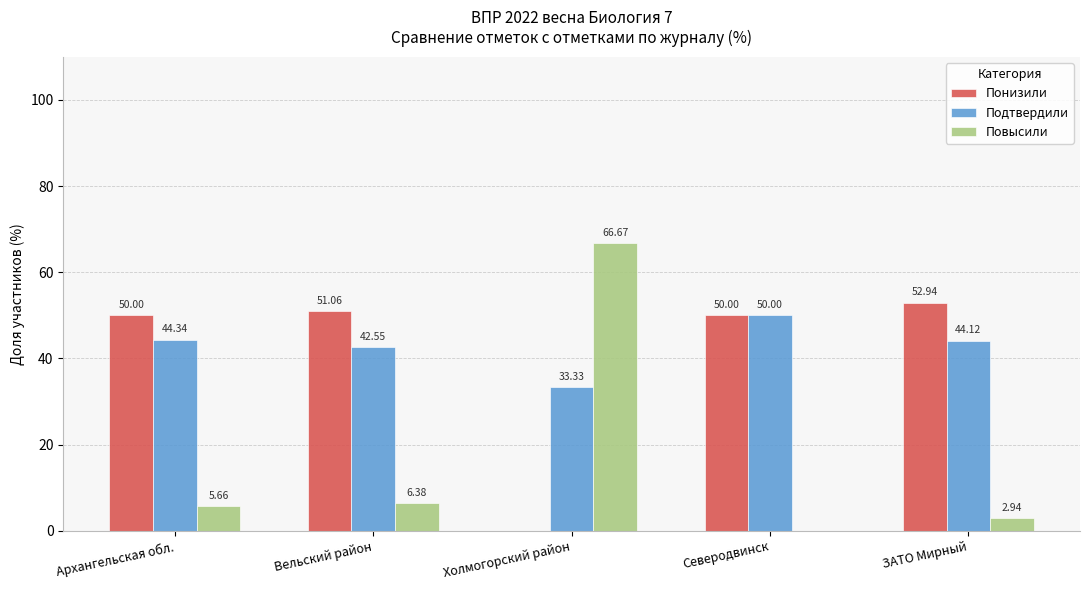

What is the total value across all series at Архангельская обл.?

100.0